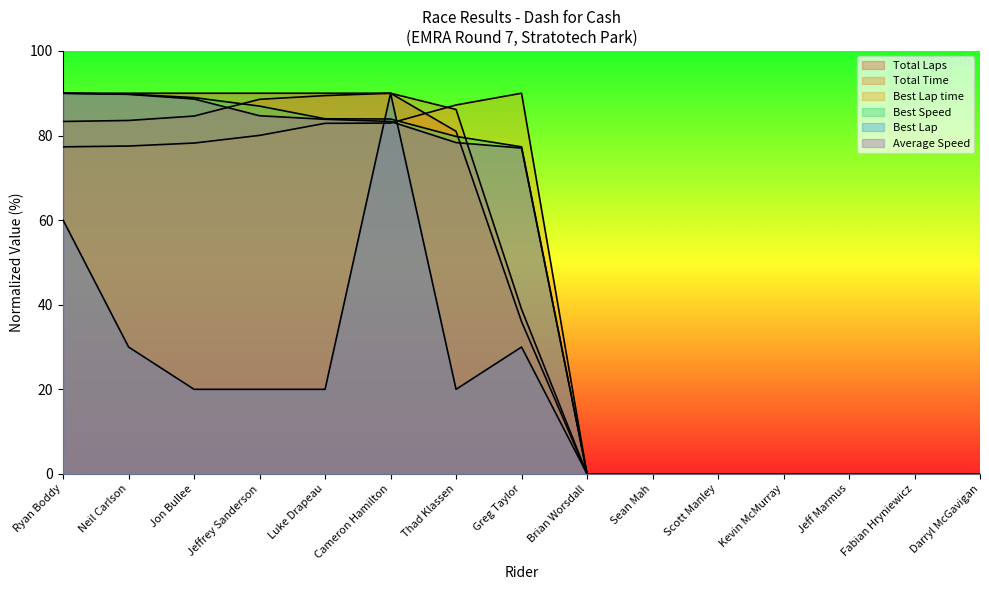

Reading left to right, what are all the values shown in this chart?

Total Laps: 90.0	90.0	90.0	90.0	90.0	90.0	81.0	36.0	0.0	0.0	0.0	0.0	0.0	0.0	0.0
Total Time: 83.3	83.6	84.6	88.6	89.4	90.0	86.2	38.9	0.0	0.0	0.0	0.0	0.0	0.0	0.0
Best Lap time: 77.3	77.5	78.2	80.0	82.9	82.9	87.2	90.0	0.0	0.0	0.0	0.0	0.0	0.0	0.0
Best Speed: 90.0	89.8	89.0	87.0	84.0	83.9	79.8	77.3	0.0	0.0	0.0	0.0	0.0	0.0	0.0
Best Lap: 60.0	30.0	20.0	20.0	20.0	90.0	20.0	30.0	0.0	0.0	0.0	0.0	0.0	0.0	0.0
Average Speed: 90.0	89.7	88.6	84.7	83.8	83.3	78.3	77.0	0.0	0.0	0.0	0.0	0.0	0.0	0.0